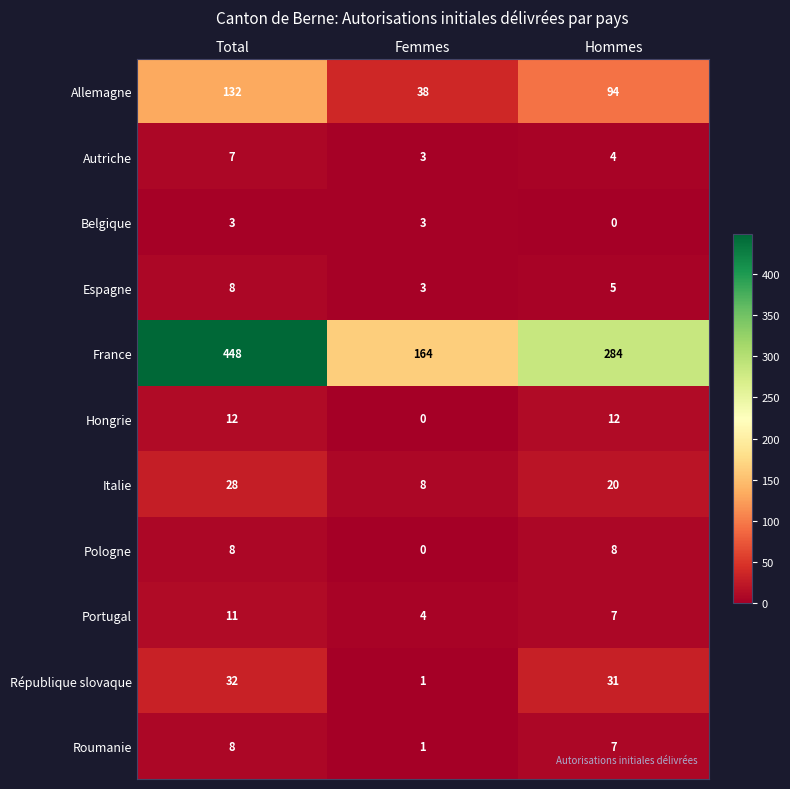

What is the difference between the Italie values at Total and Femmes?

20